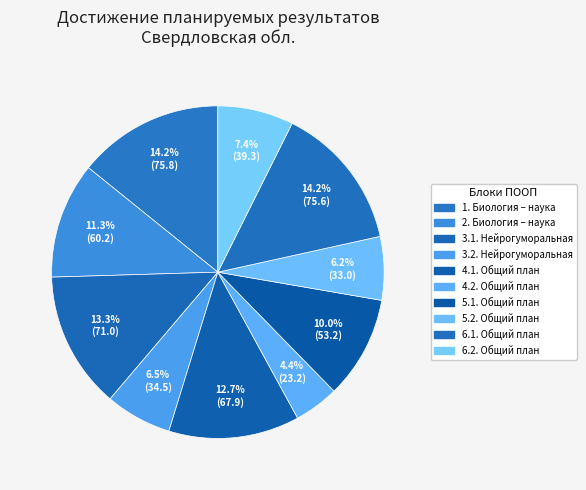

Combined, what portion of the pie is 5.2. Общий план and 4.1. Общий план?

18.9%